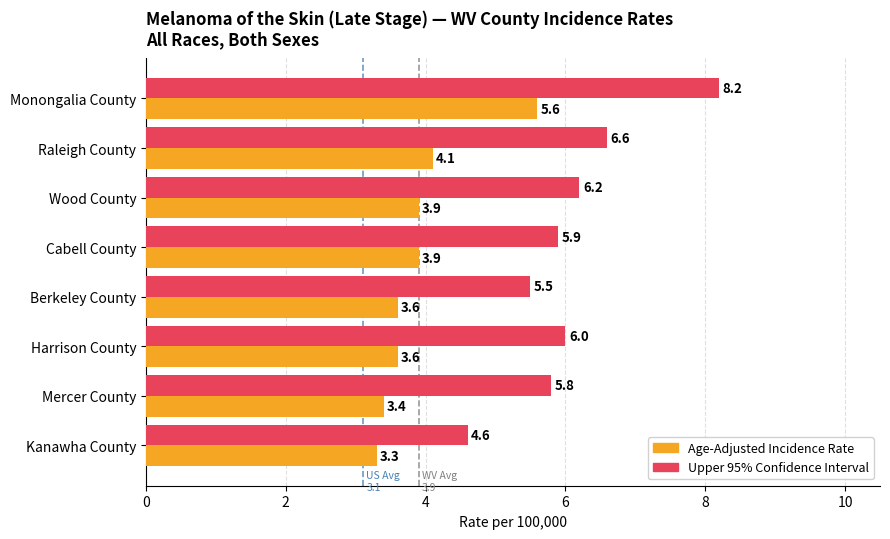

Between Raleigh County and Cabell County, which series saw the biggest shift?

Upper 95% Confidence Interval